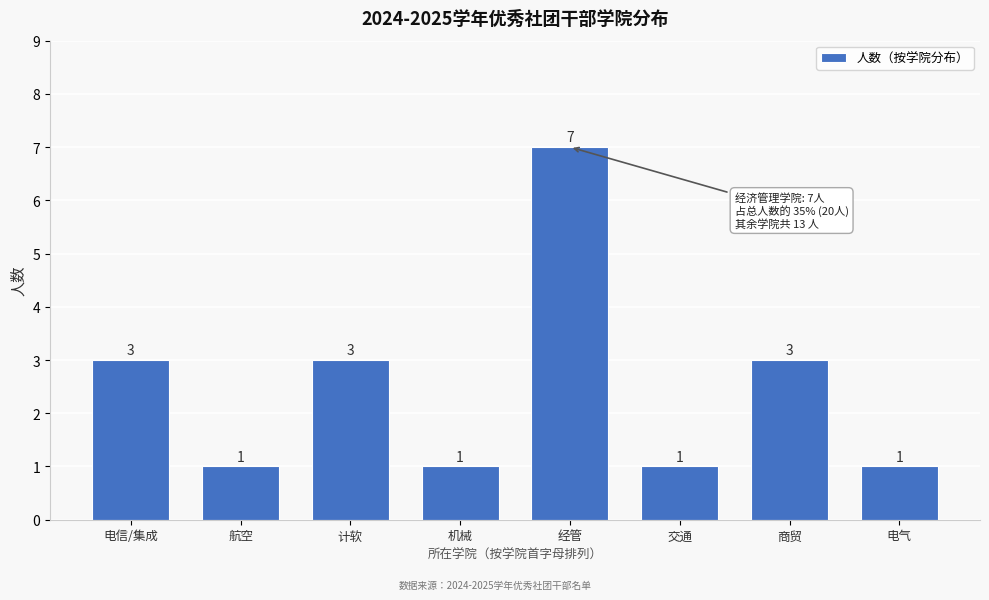

Reading left to right, transcribe all the data shown in this chart.

电信/集成=3	航空=1	计软=3	机械=1	经管=7	交通=1	商贸=3	电气=1